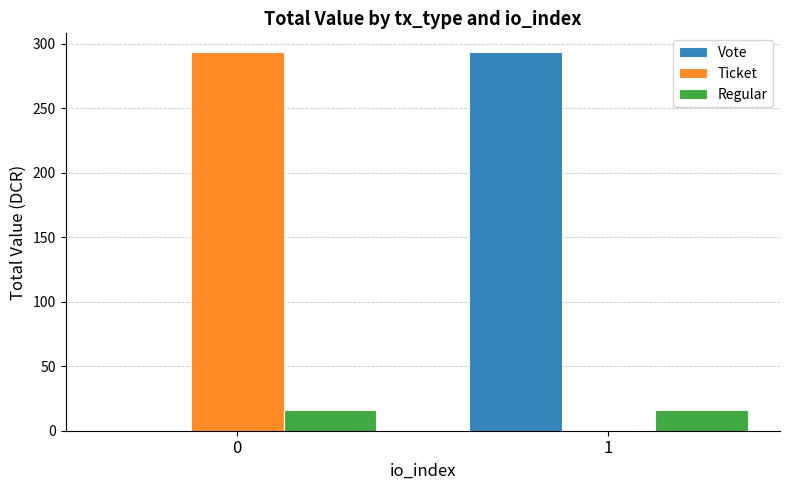

What is the total value across all series at 0?

308.9